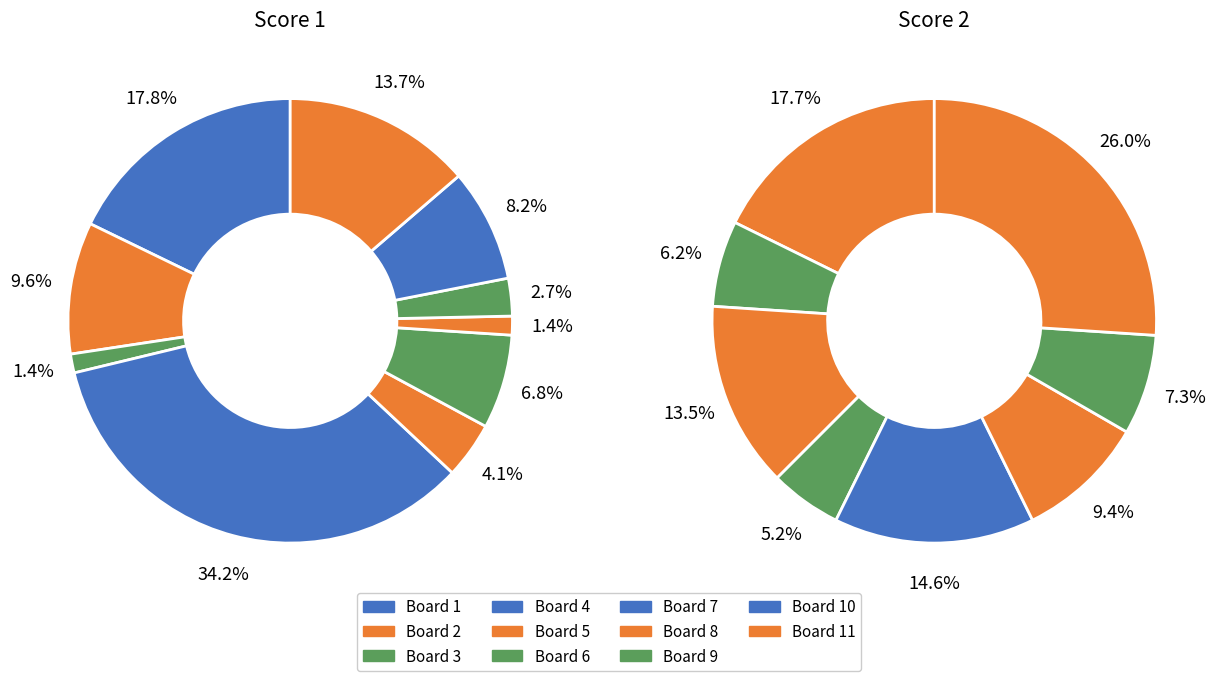

Is it true that 4 is 22% of the pie?

False